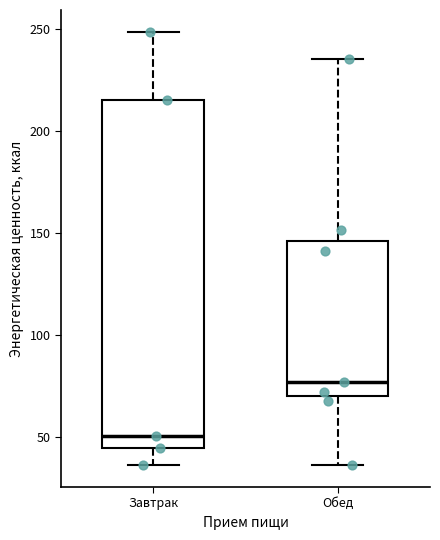

Which box has the highest median line?

Обед